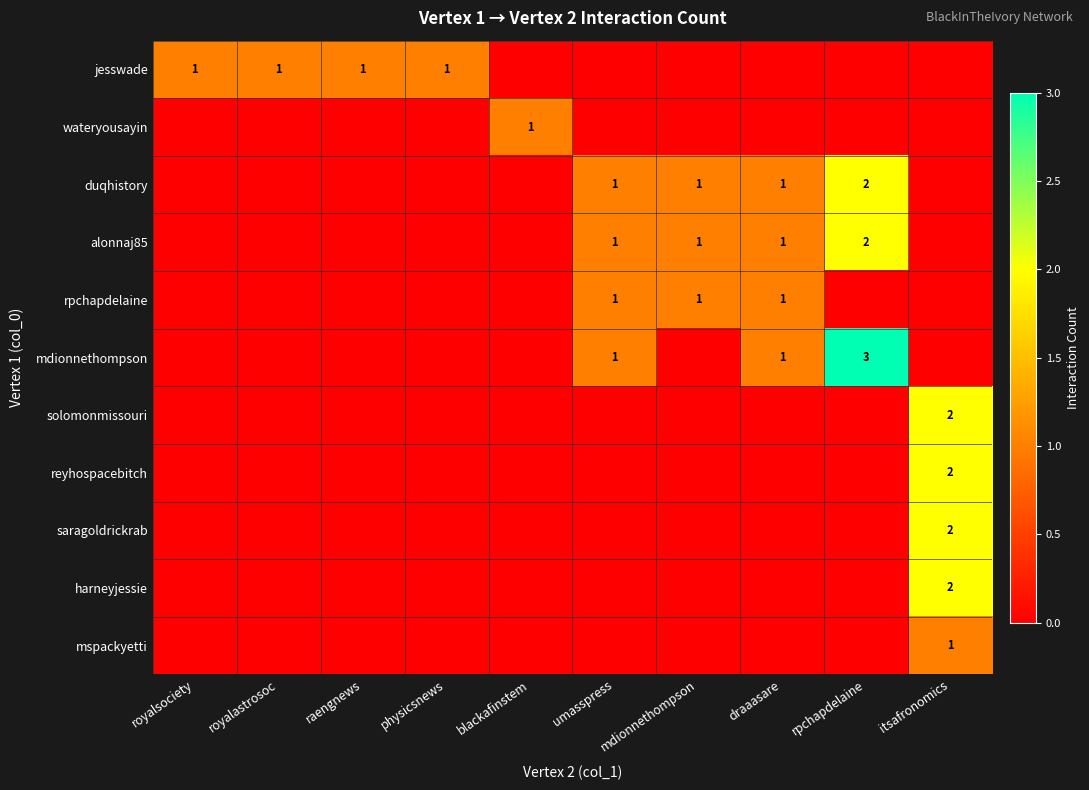

The value of duqhistory at rpchapdelaine is 2. True or false?

True